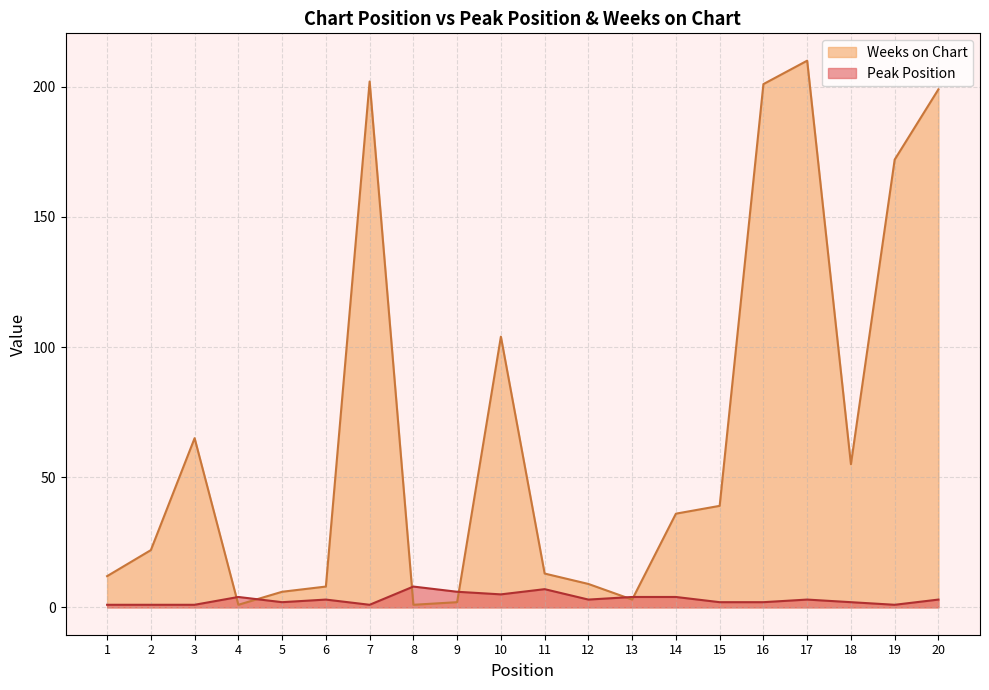

How many values in the Weeks on Chart series are below 36?

10